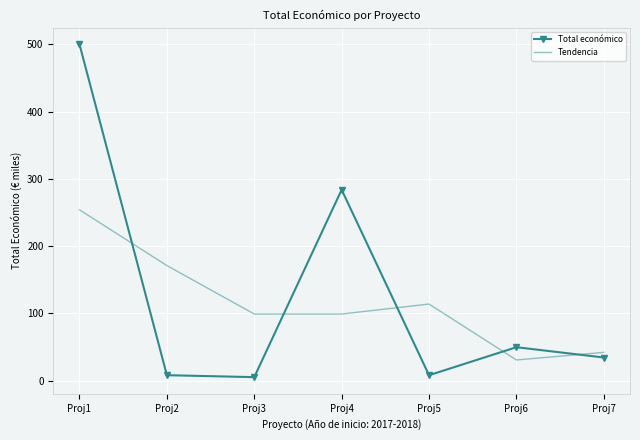

The value of Total económico at Proj7 is 56.9. True or false?

False